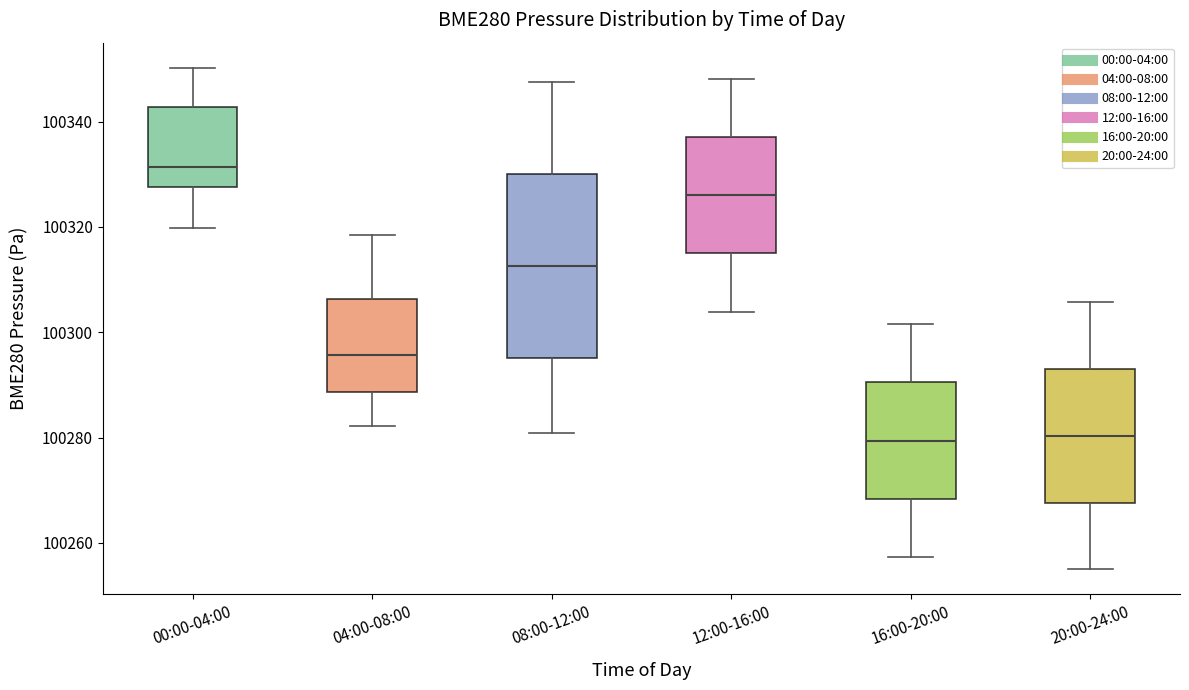

Reading left to right, read every box against the y-axis: the position of its median line, the range the box covers, and the ends of its whiskers. The values are not printed on the chart, so give them approximately, as read against the axis.

00:00-04:00: median 100332, box 100328 to 100342, whiskers 100320 to 100350
04:00-08:00: median 100296, box 100288 to 100306, whiskers 100282 to 100318
08:00-12:00: median 100312, box 100296 to 100330, whiskers 100280 to 100348
12:00-16:00: median 100326, box 100314 to 100338, whiskers 100304 to 100348
16:00-20:00: median 100280, box 100268 to 100290, whiskers 100258 to 100302
20:00-24:00: median 100280, box 100268 to 100294, whiskers 100254 to 100306